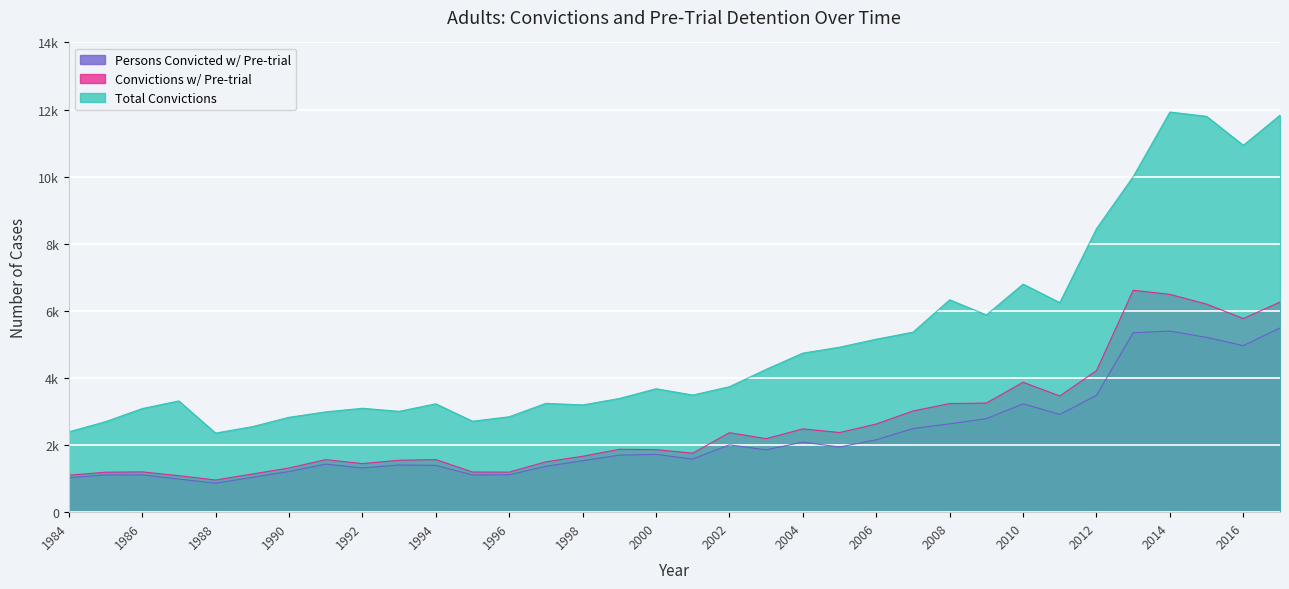

What is the approximate value of Total Convictions at 2016?

10934